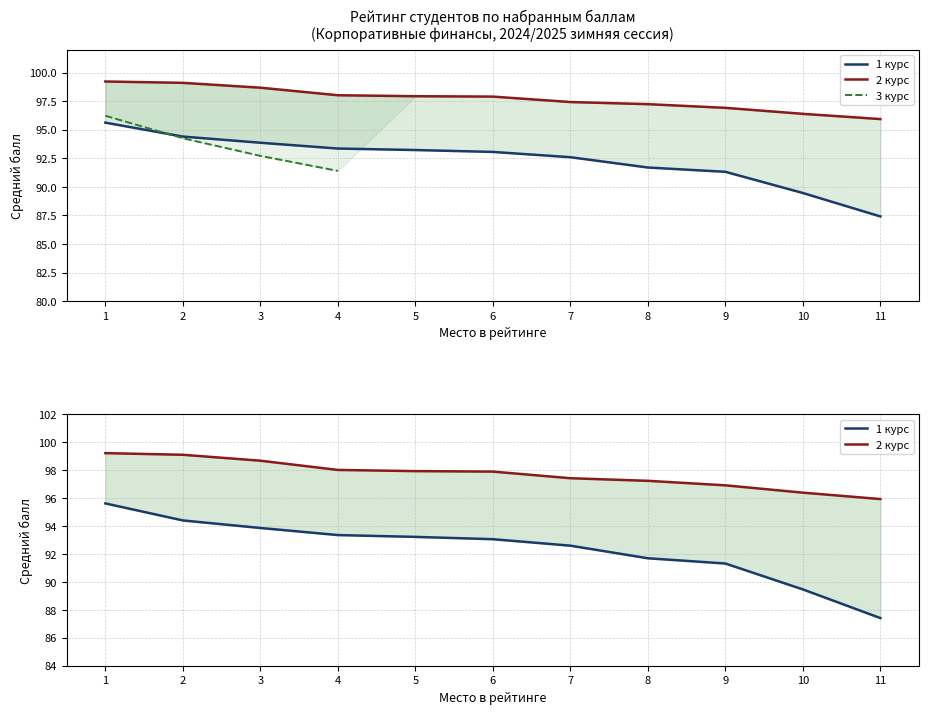

How many categories are shown in the chart?

11